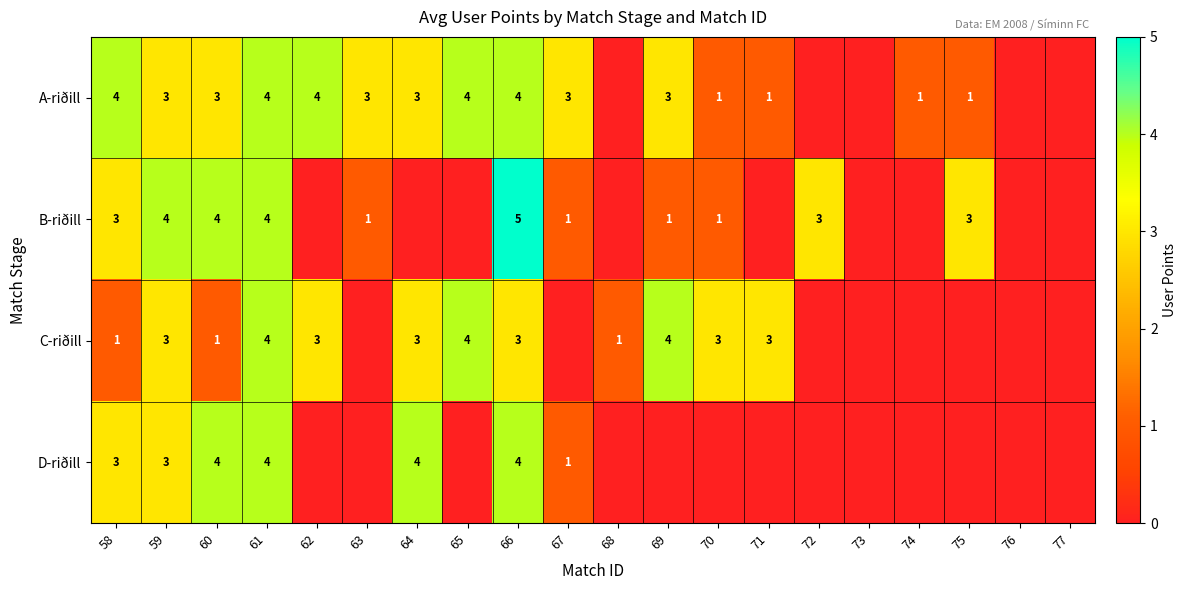

Count the number of categories in the chart.

20